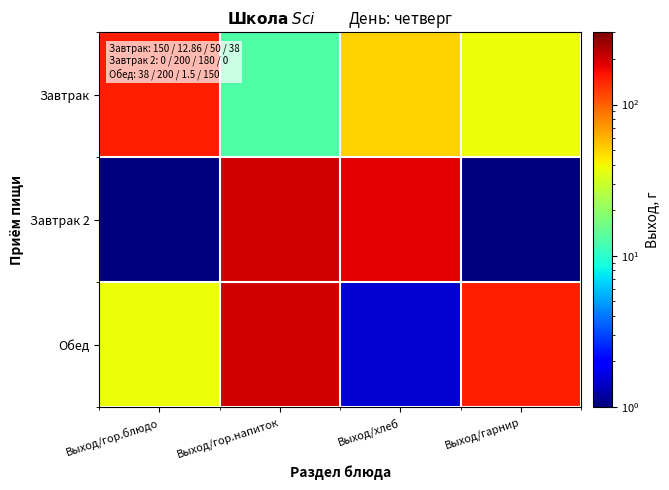

Reading right to left, list all the values displayed in this chart.

Завтрак: Выход/гарнир=38.0	Выход/хлеб=50.0	Выход/гор.напиток=12.9	Выход/гор.блюдо=150.0
Завтрак 2: Выход/гарнир=0.5	Выход/хлеб=180.0	Выход/гор.напиток=200.0	Выход/гор.блюдо=0.5
Обед: Выход/гарнир=150.0	Выход/хлеб=1.5	Выход/гор.напиток=200.0	Выход/гор.блюдо=38.0